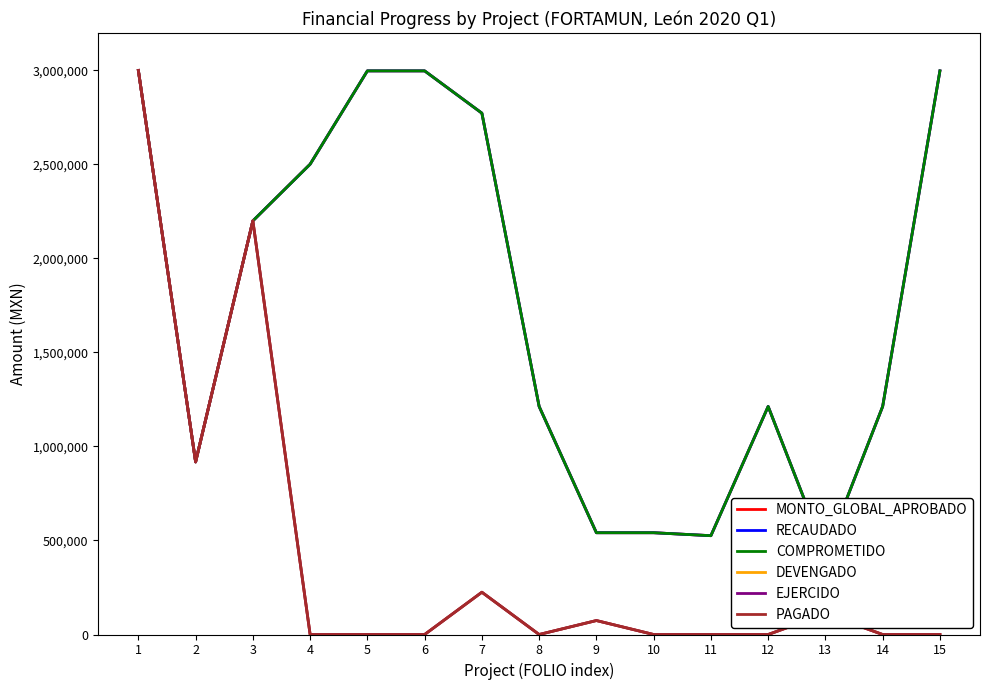

True or false: PAGADO and COMPROMETIDO cross at least once.

False